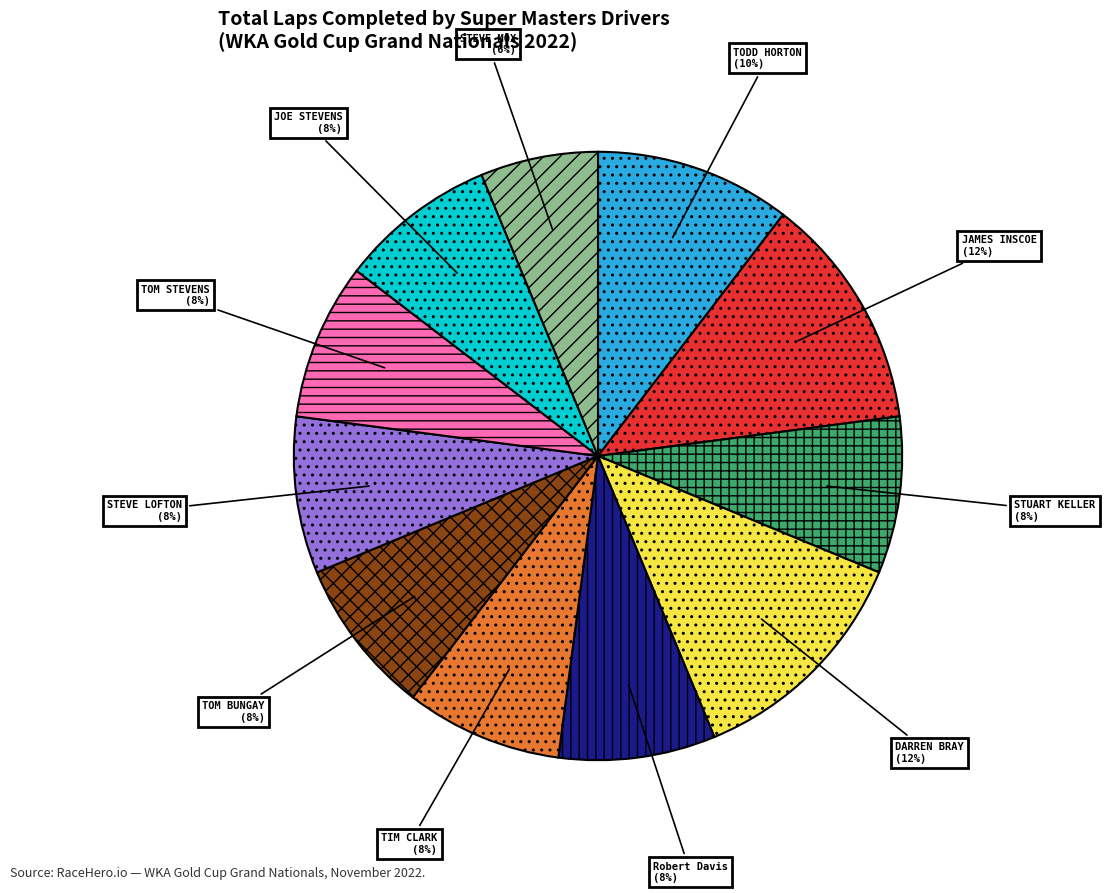

To the nearest percent, what portion does STEVE LOFTON represent?

8%